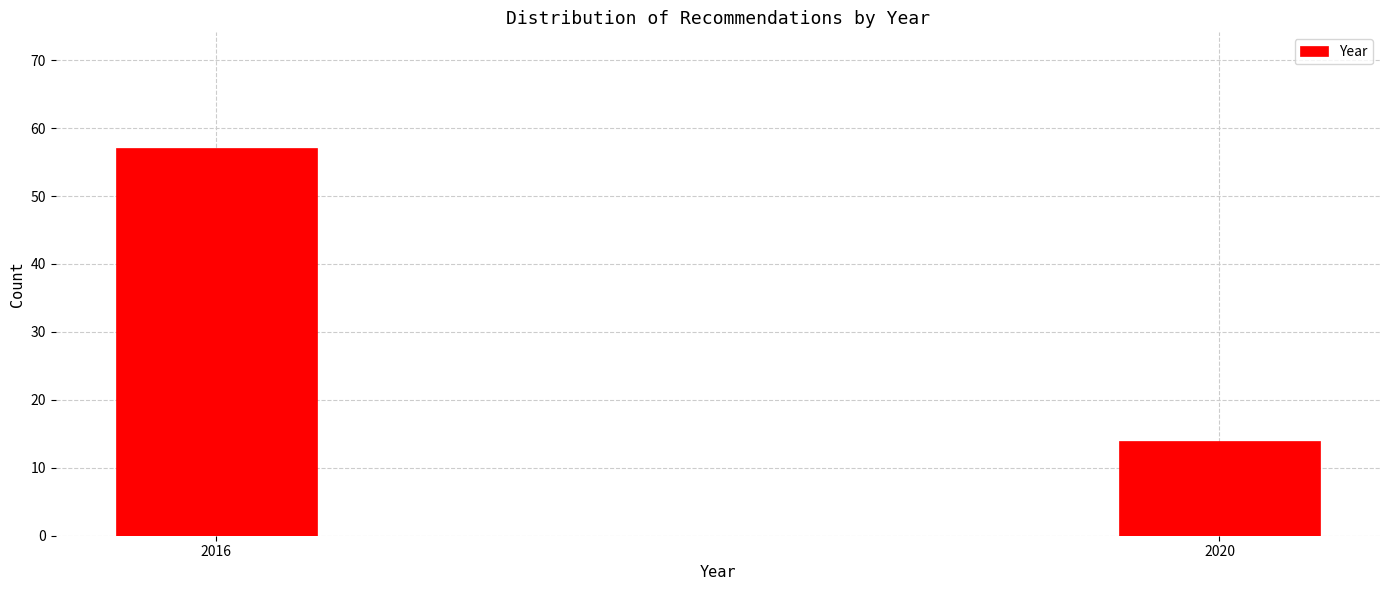

Reading right to left, list all the values displayed in this chart.

14	57